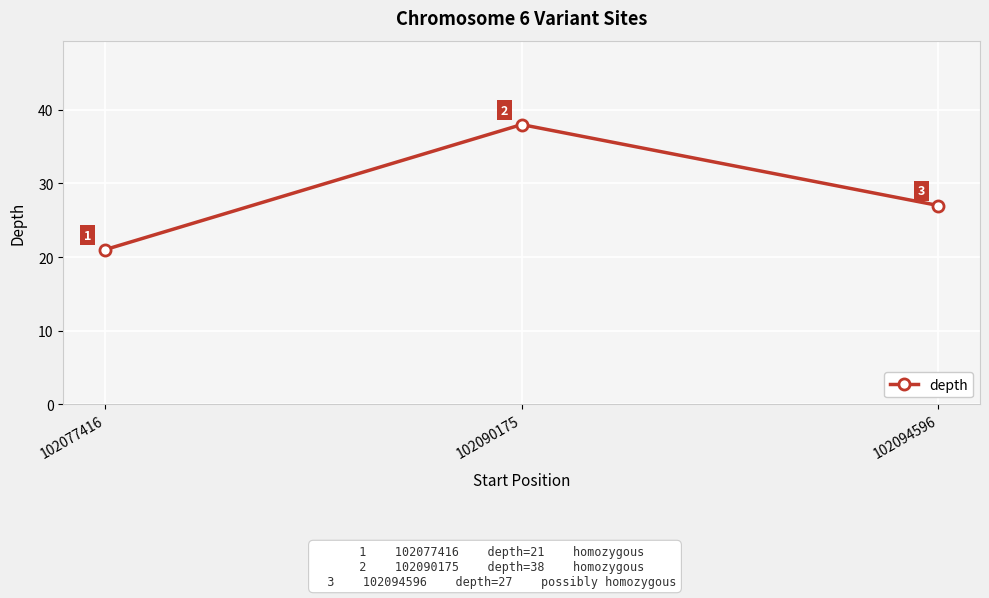

Is this an area chart (filled region under the line)?

No